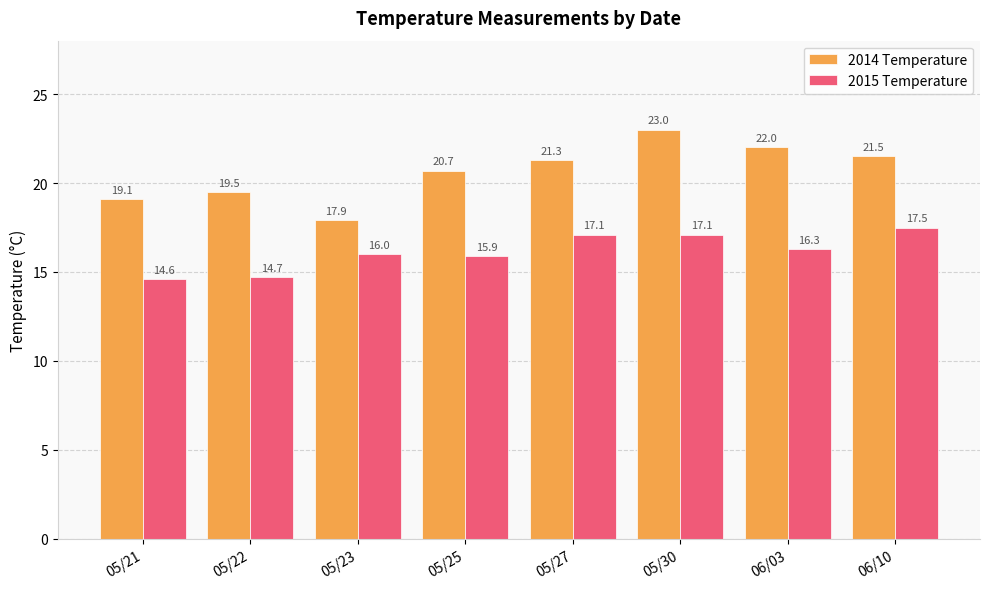

List the series in order of their overall mean, highest first.

2014 Temperature, 2015 Temperature